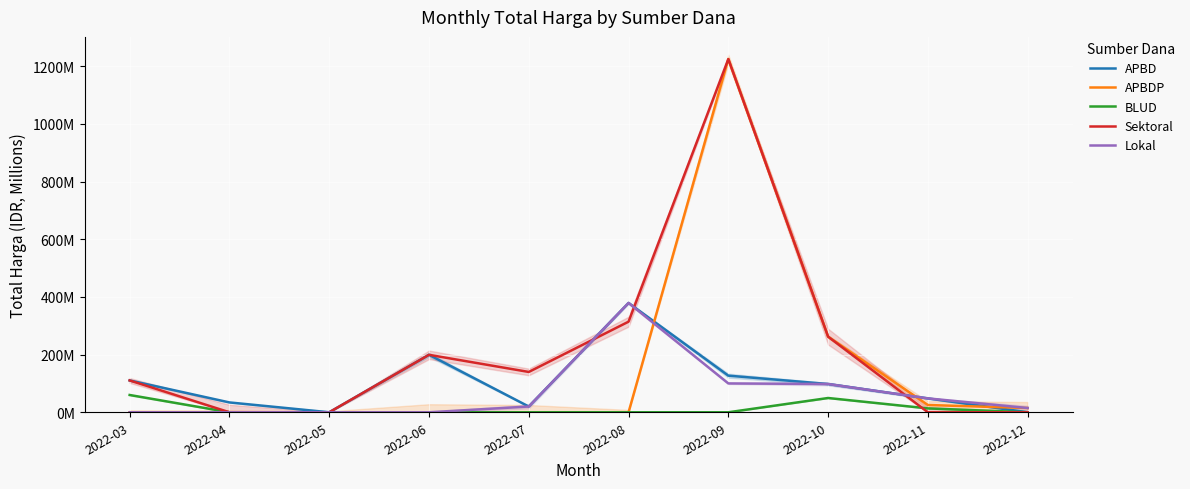

Which has a higher value, 2022-04 or 2022-10?

2022-10